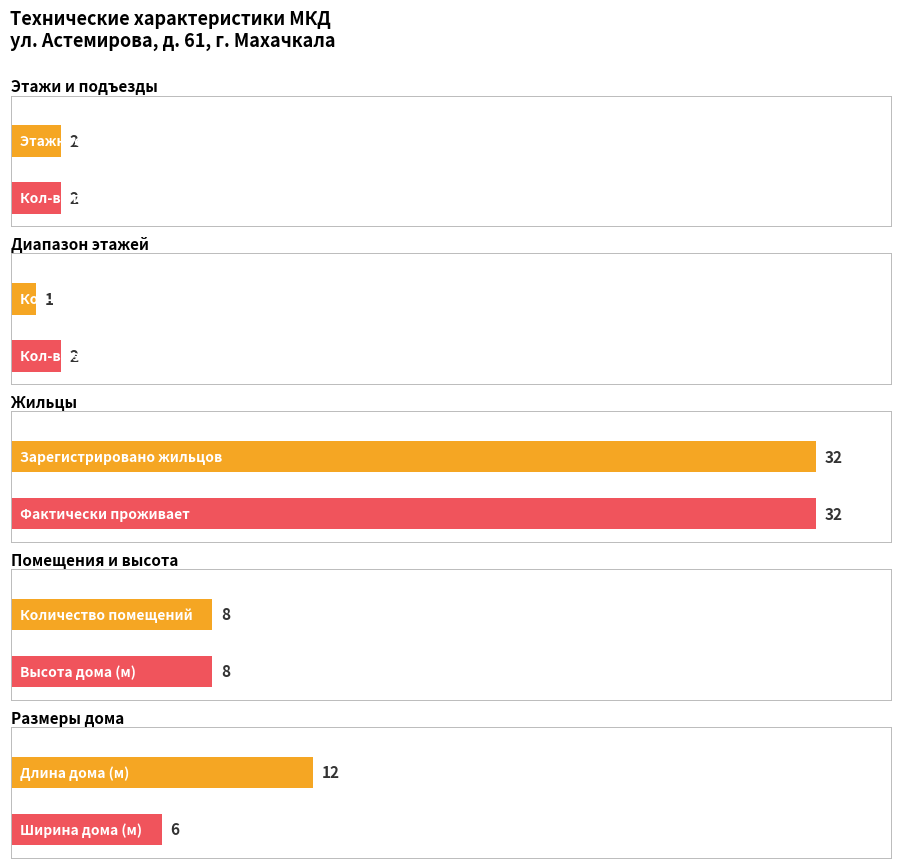

What is the smallest value displayed?

1